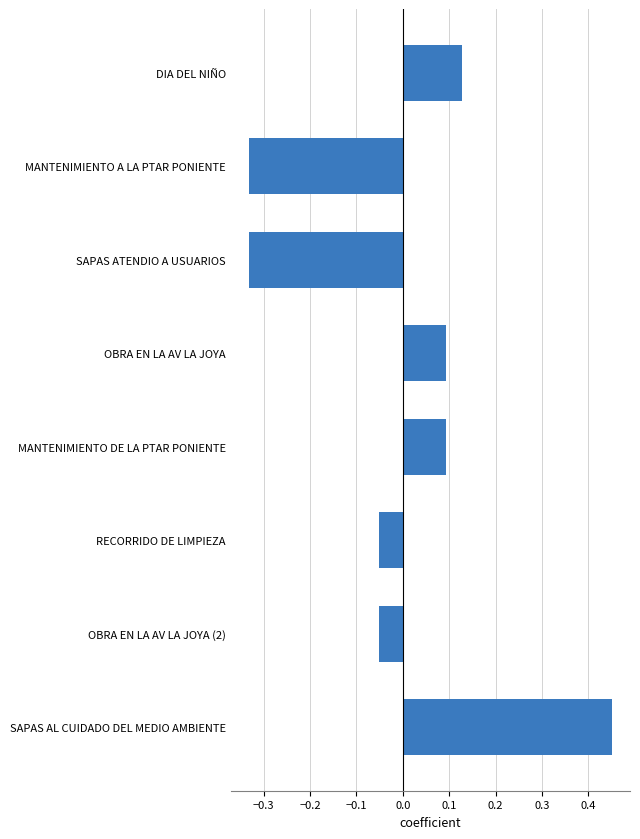

What is the label of the 4th bar from the bottom?

MANTENIMIENTO DE LA PTAR PONIENTE